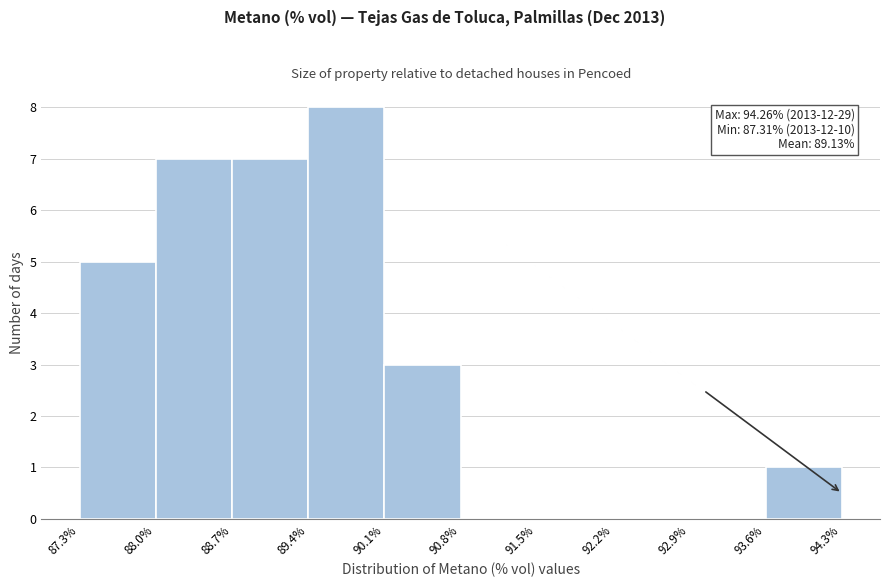

Over which range of the x-axis is the bar tallest?

89.4% to 90.1%